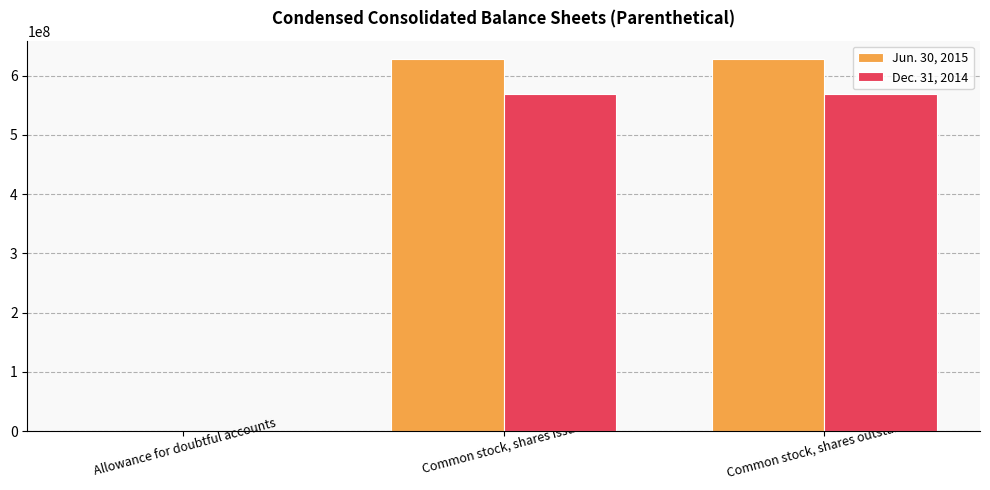

The value of Jun. 30, 2015 at Common stock, shares issued is 627792718. True or false?

True